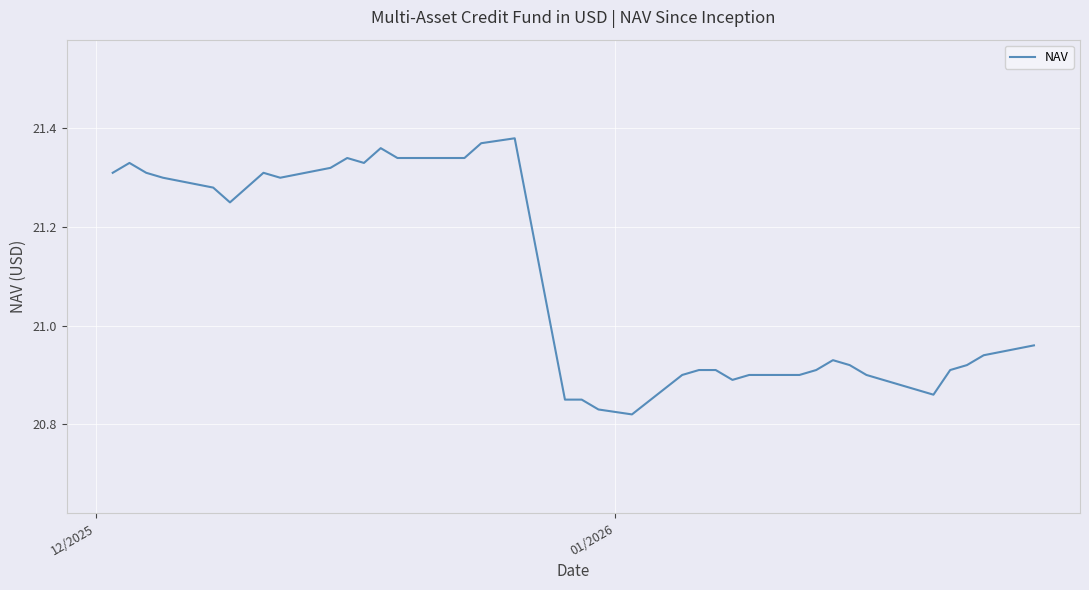

What is the difference between the maximum and minimum values?

0.6